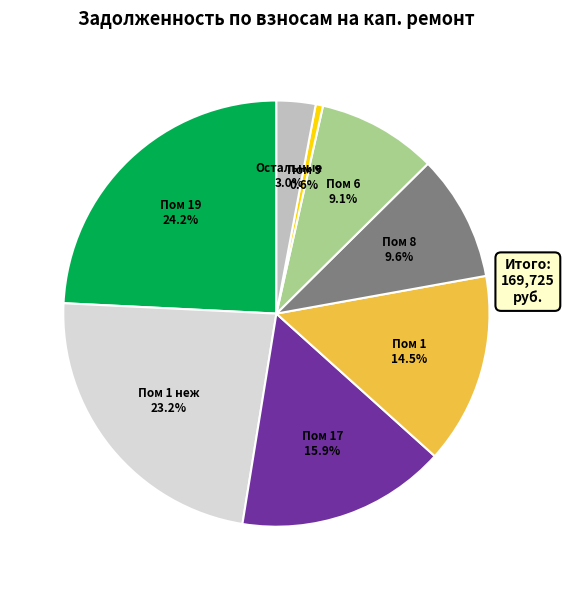

Which category has the smallest portion of the pie?

Пом 9